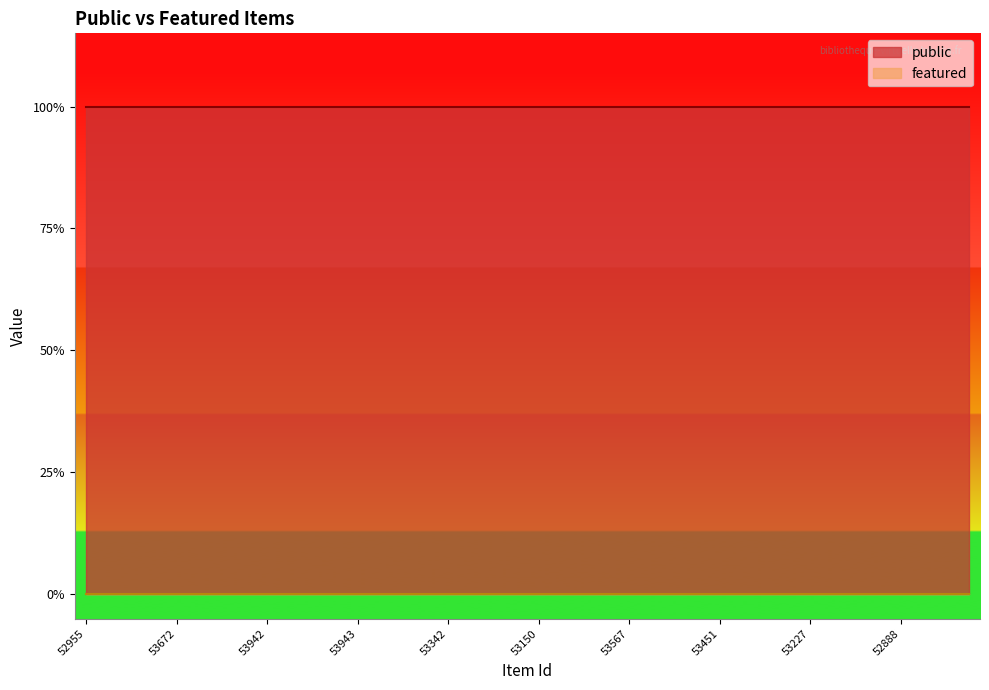

What is the total value across all series at 53451?

1